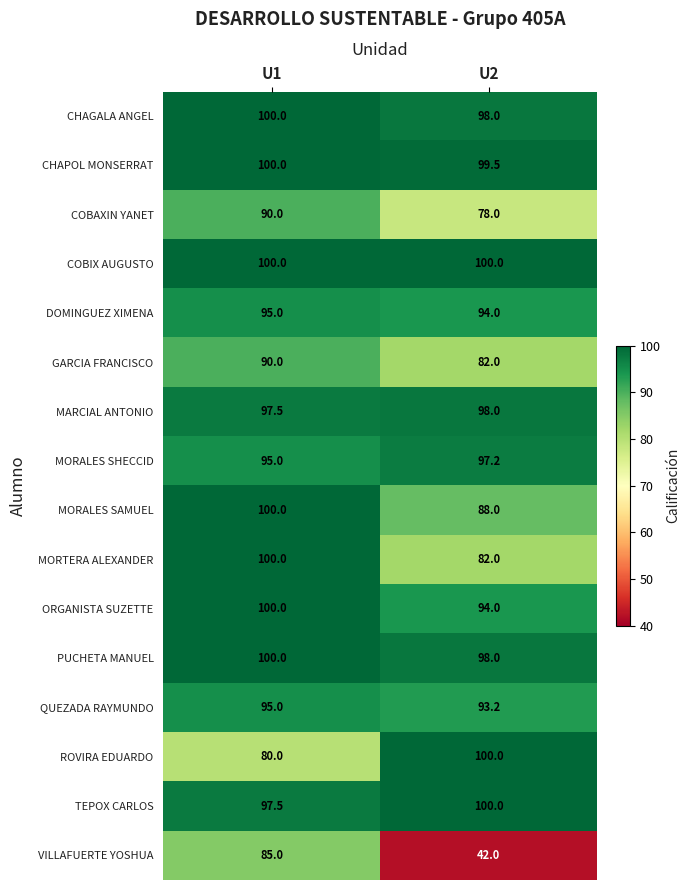

What is the difference between the QUEZADA RAYMUNDO values at U1 and U2?

1.8